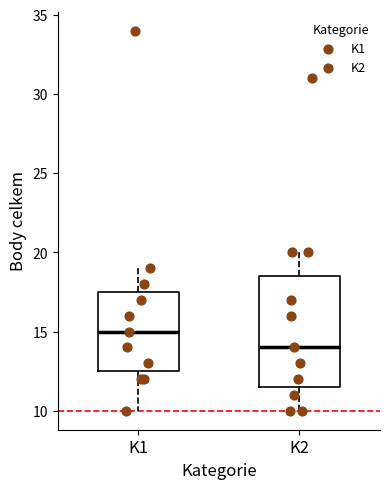

Reading left to right, transcribe this box plot: for each box, give where its median line is, the range the box spans, and where its two whiskers end, as read against the y-axis. The values are not printed on the chart, so give them approximately, as read against the axis.

K1: median 15.0, box 12.5 to 17.5, whiskers 10.0 to 19.0
K2: median 14.0, box 11.5 to 18.5, whiskers 10.0 to 20.0